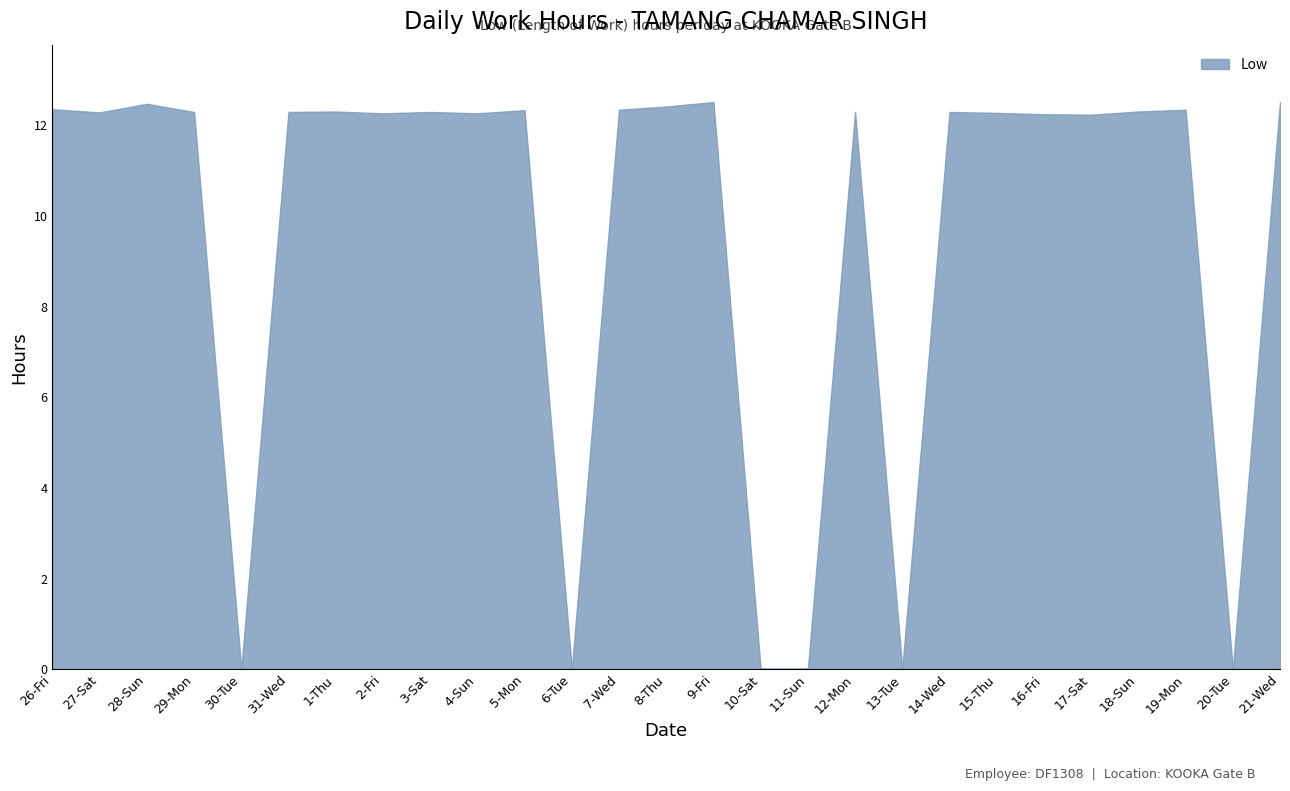

True or false: the data has more than 1 interior local peaks.

True